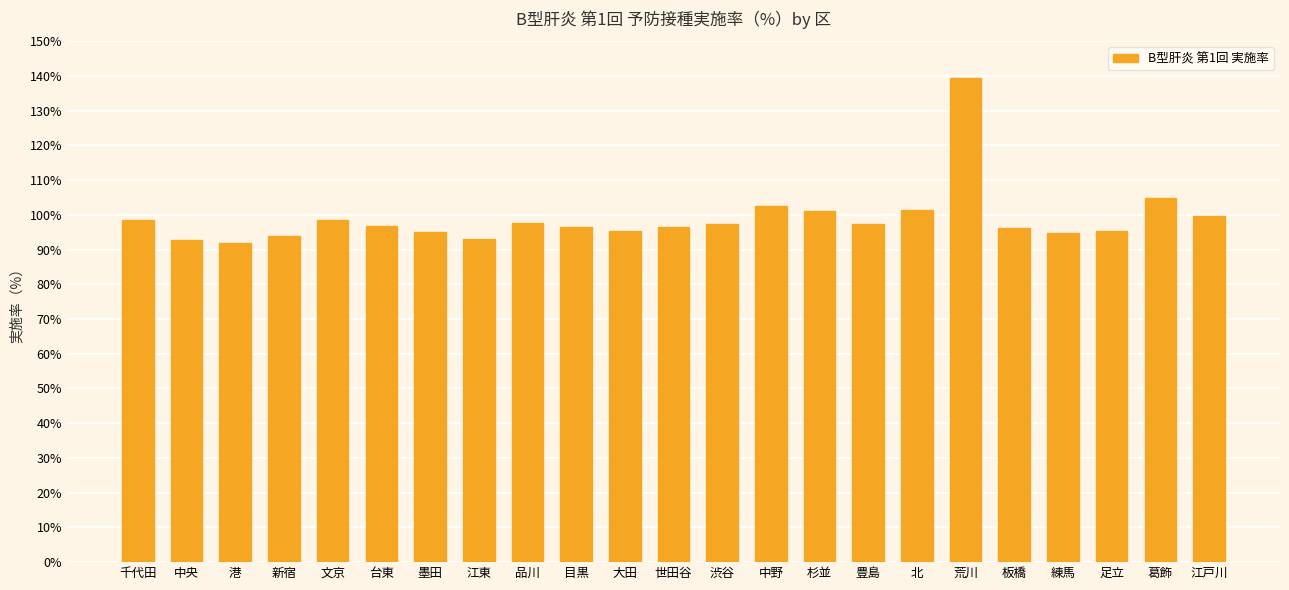

How many distinct data groups are displayed?

1